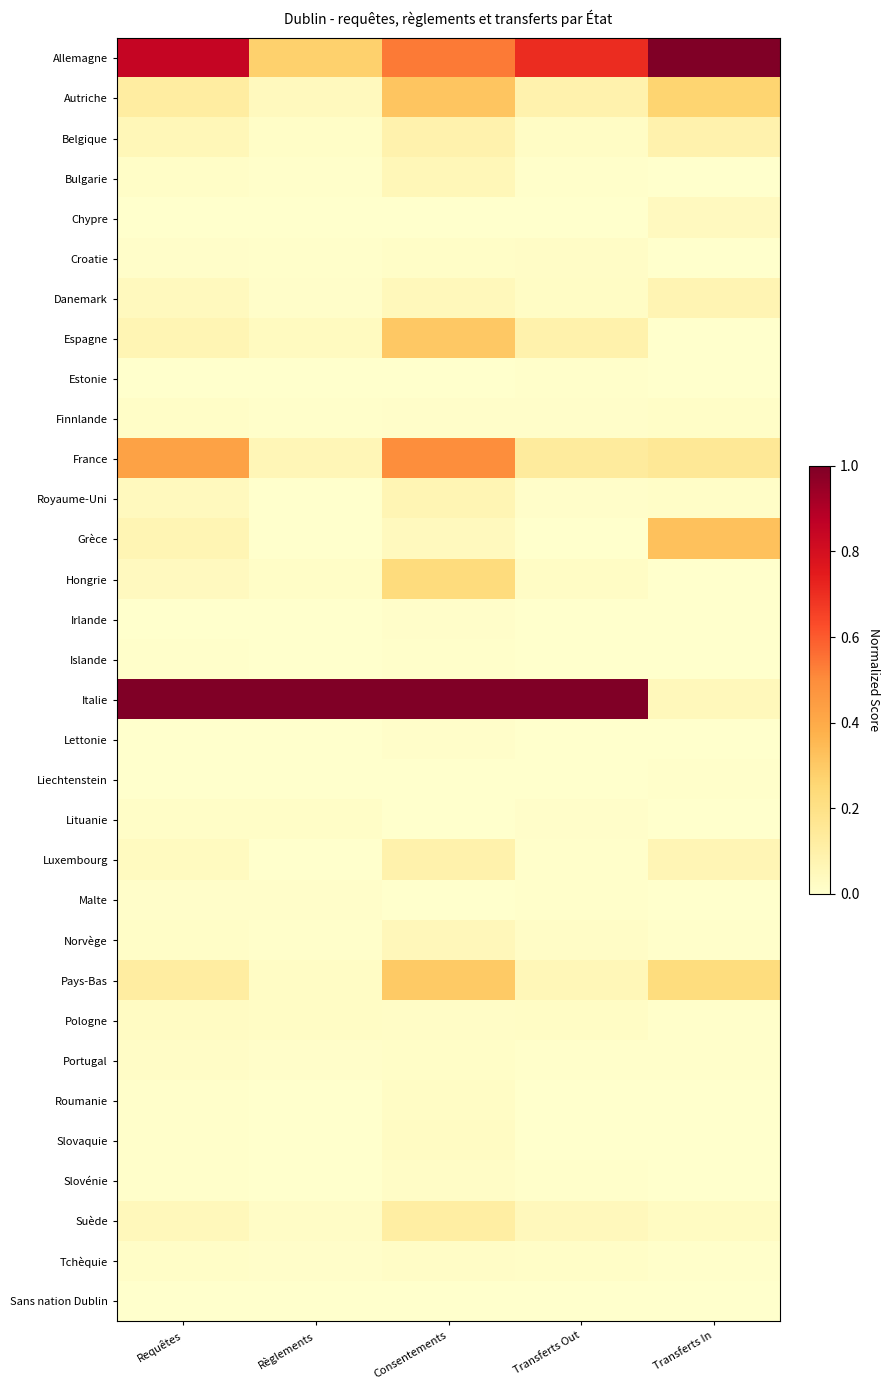

List the series in order of their peak value, lowest first.

Sans nation Dublin, Islande, Liechtenstein, Estonie, Irlande, Lettonie, Malte, Lituanie, Finnlande, Croatie, Slovénie, Tchèquie, Portugal, Roumanie, Pologne, Slovaquie, Chypre, Norvège, Bulgarie, Royaume-Uni, Danemark, Belgique, Luxembourg, Suède, Hongrie, Pays-Bas, Espagne, Autriche, Grèce, France, Allemagne, Italie